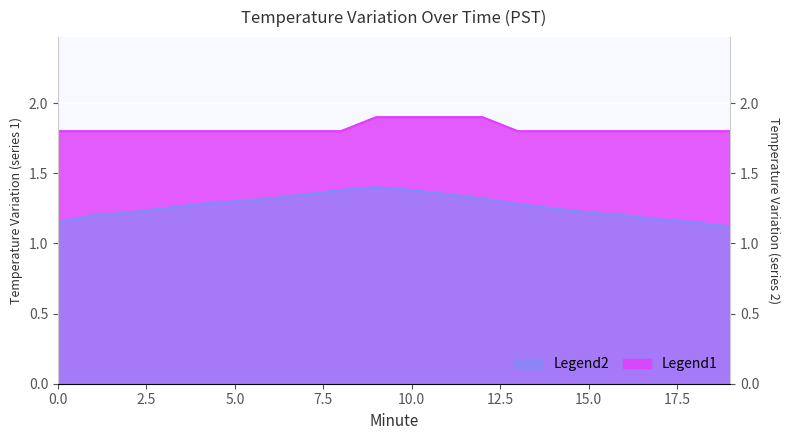

Read the Temperature value at 18.

1.8